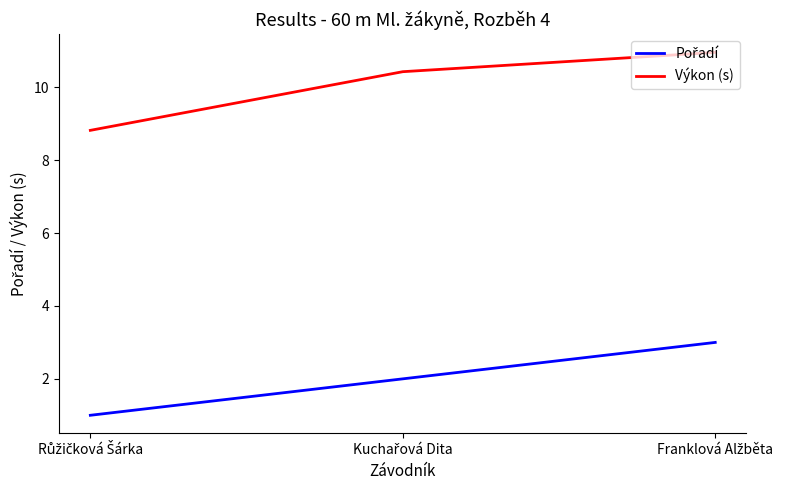

How many lines are shown in the chart?

2